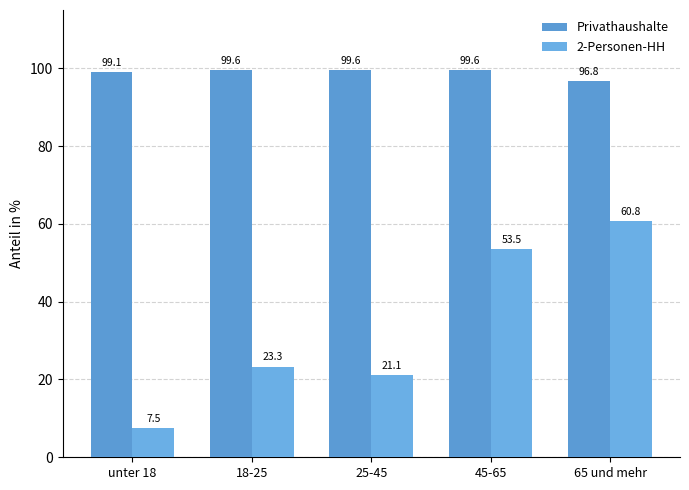

What is the difference between the second highest and minimum values in the 2-Personen-HH series?

46.0